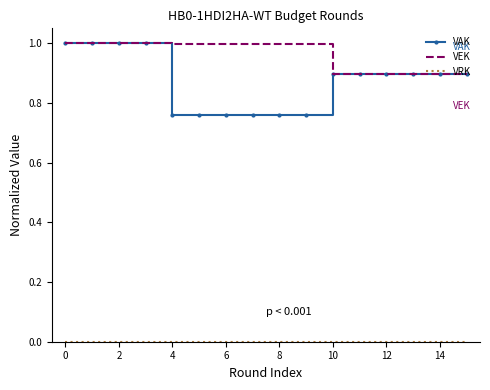

Which series has the largest range (max minus min)?

VAK